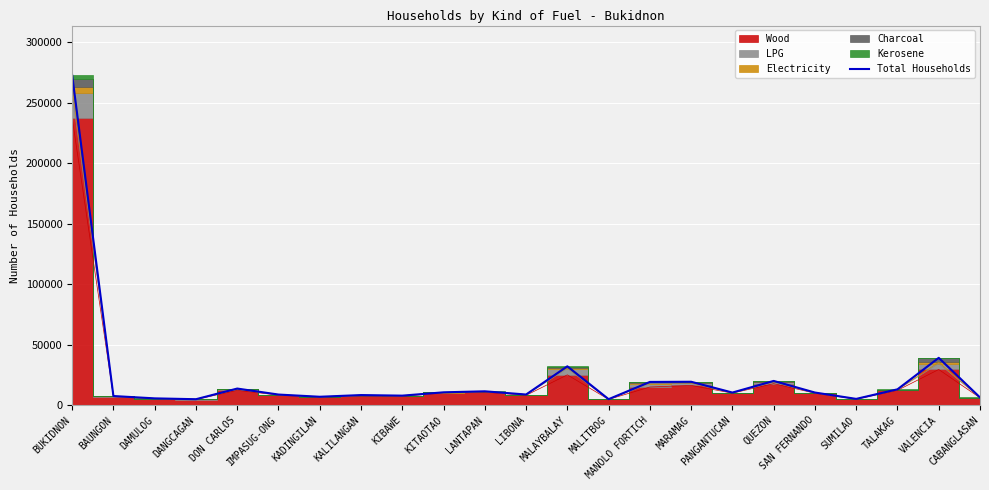

Rank the categories by value from lowest to highest.

DANGCAGAN, MALITBOG, SUMILAO, DAMULOG, CABANGLASAN, KADINGILAN, BAUNGON, KIBAWE, KALILANGAN, IMPASUG-ONG, LIBONA, PANGANTUCAN, SAN FERNANDO, KITAOTAO, LANTAPAN, TALAKAG, DON CARLOS, MANOLO FORTICH, MARAMAG, QUEZON, MALAYBALAY, VALENCIA, BUKIDNON